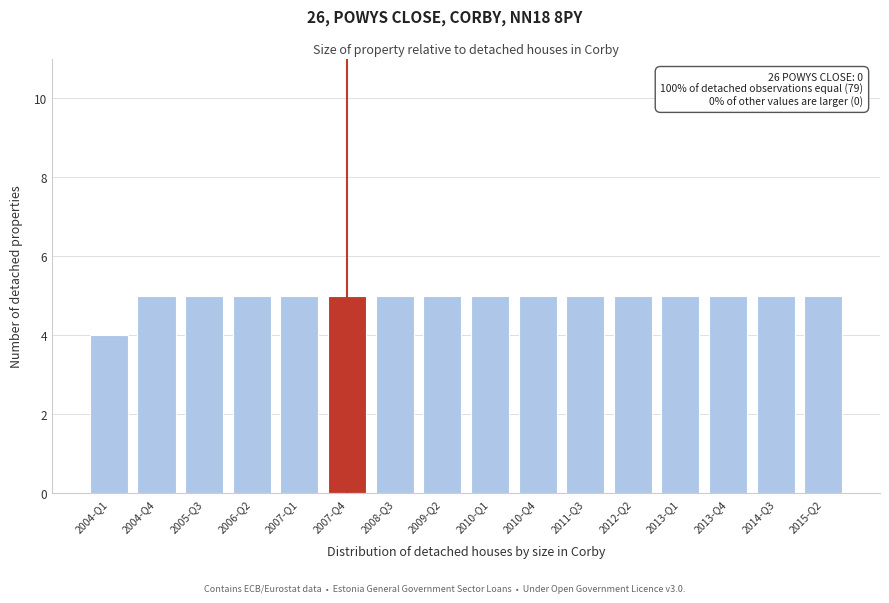

Reading left to right, transcribe all the data shown in this chart.

4	5	5	5	5	5	5	5	5	5	5	5	5	5	5	5